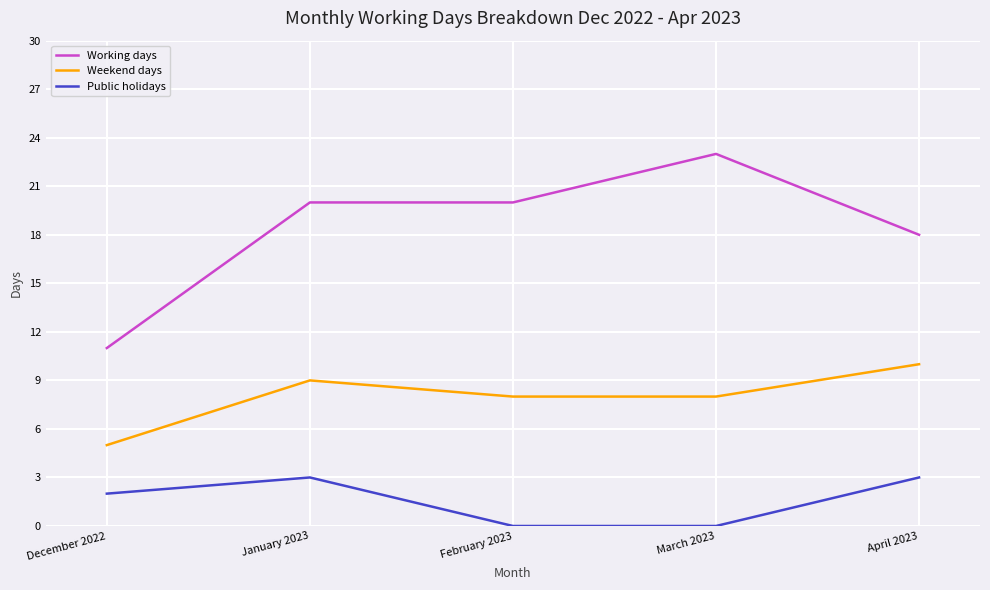

The Weekend days series shows 5 at December 2022. True or false?

True